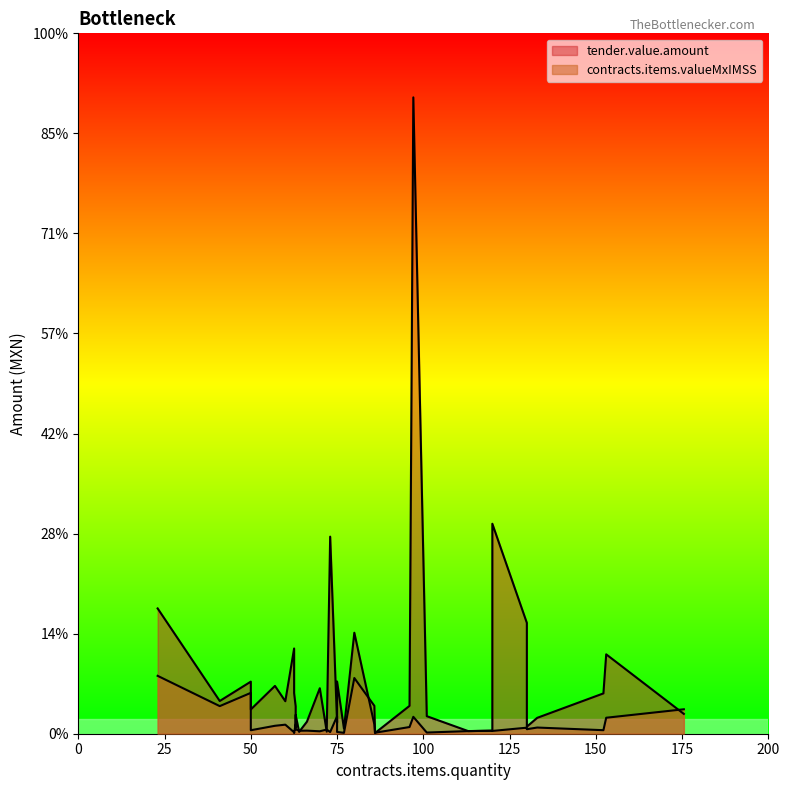

Count the number of data series in this chart.

2